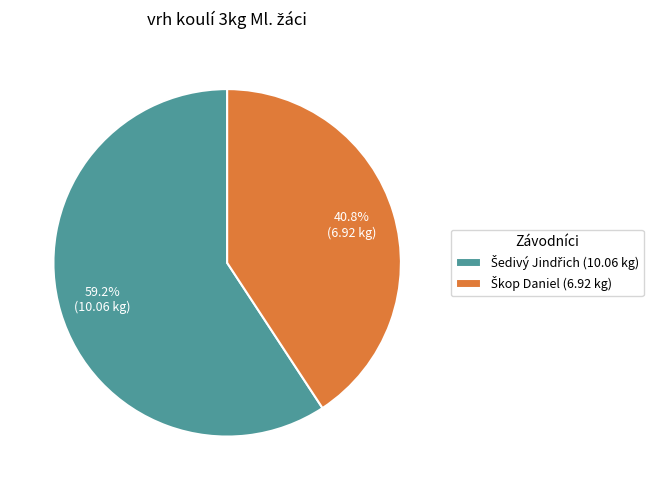

To the nearest percent, what is the average slice percentage?

50%